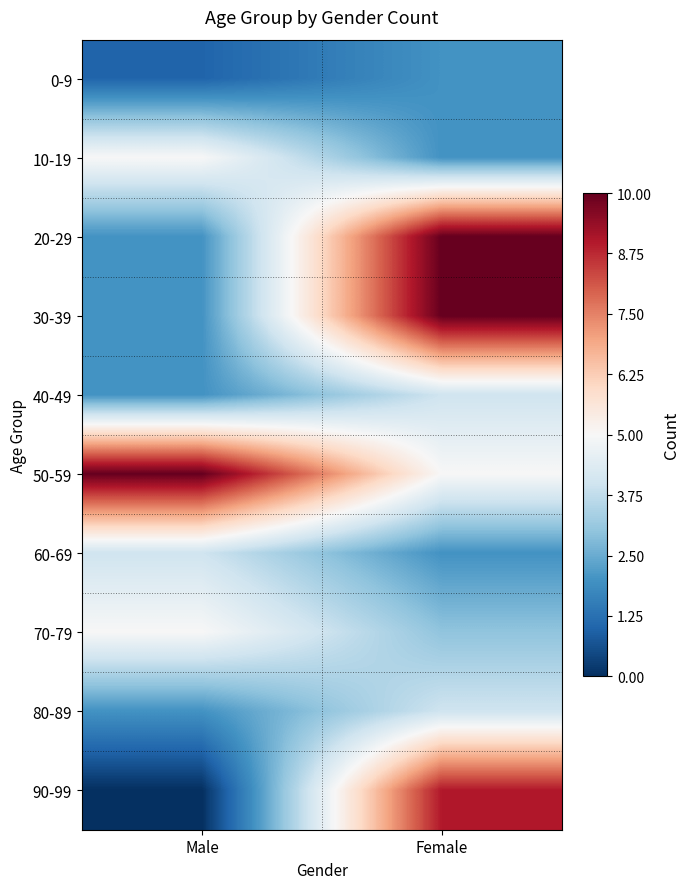

Which series changed the most between Male and Female?

90-99